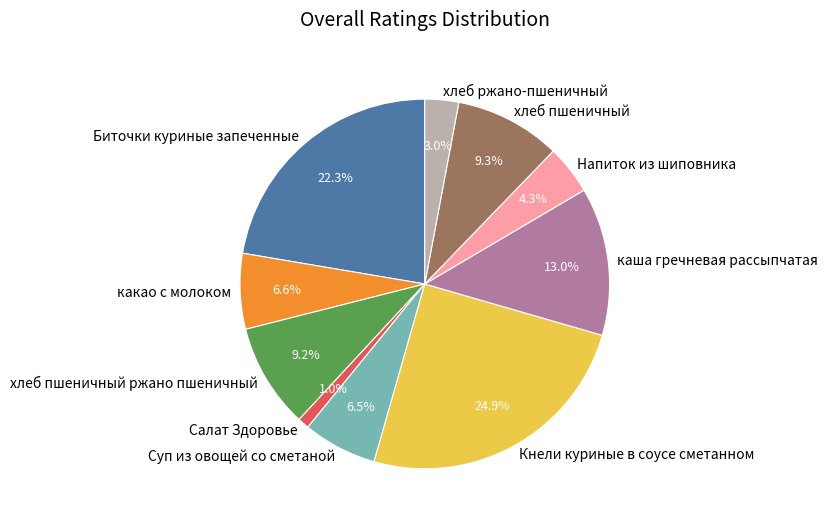

Do Кнели куриные в соусе сметанном and хлеб пшеничный together represent more than half of the pie?

No